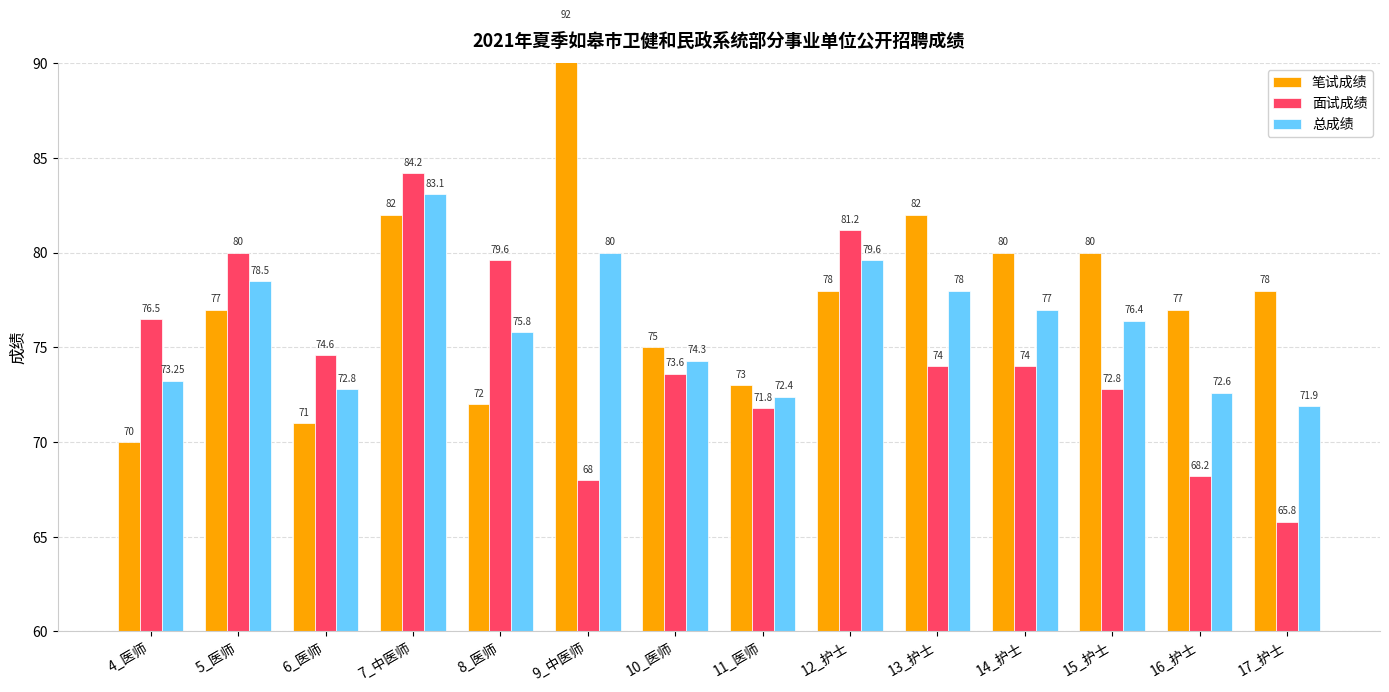

List the series in order of their peak value, highest first.

笔试成绩, 面试成绩, 总成绩